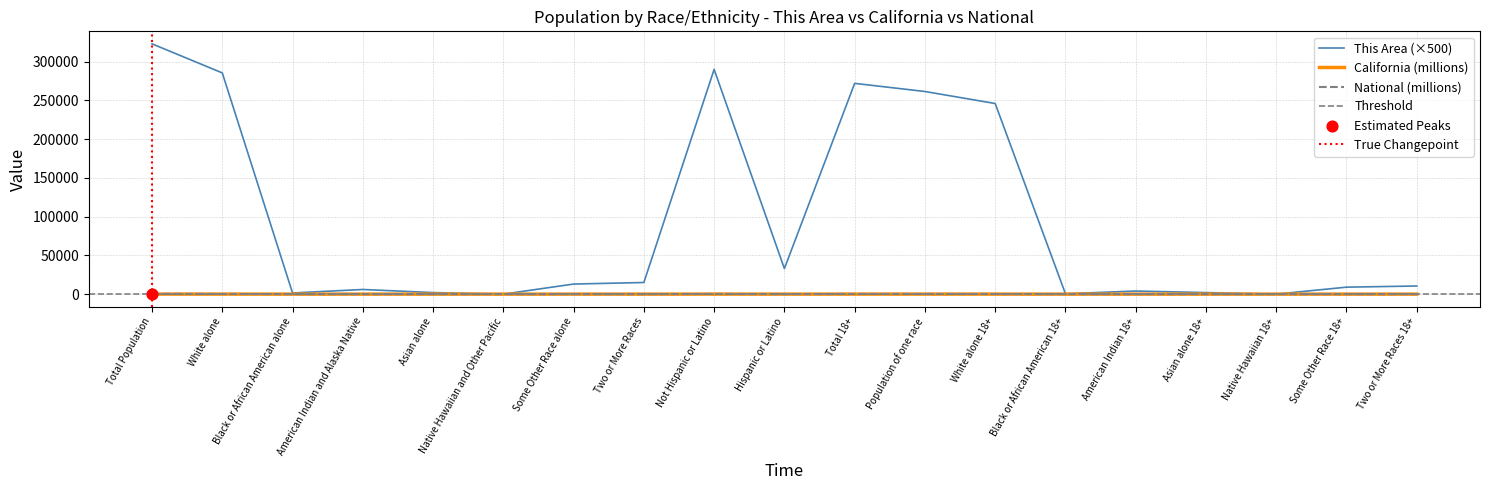

Which series has the largest total across all categories?

This Area